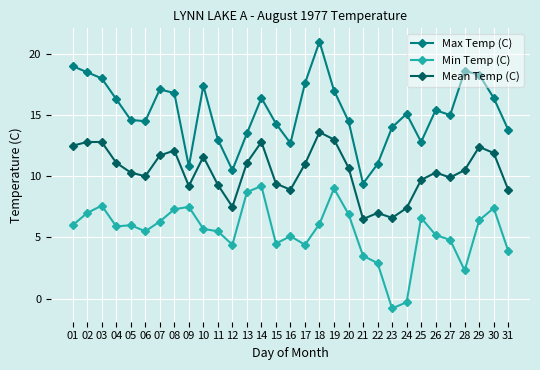

Reading left to right, extract all data points from this chart.

Max Temp (C): 19.0	18.5	18.0	16.3	14.6	14.5	17.1	16.8	10.8	17.4	13.0	10.5	13.5	16.4	14.3	12.7	17.6	21.0	17.0	14.5	9.4	11.0	14.0	15.1	12.8	15.4	15.0	18.6	18.3	16.4	13.8
Min Temp (C): 6.0	7.0	7.6	5.9	6.0	5.5	6.3	7.3	7.5	5.7	5.5	4.4	8.7	9.2	4.5	5.1	4.4	6.1	9.0	6.9	3.5	2.9	-0.8	-0.3	6.6	5.2	4.8	2.3	6.4	7.4	3.9
Mean Temp (C): 12.5	12.8	12.8	11.1	10.3	10.0	11.7	12.1	9.2	11.6	9.3	7.5	11.1	12.8	9.4	8.9	11.0	13.6	13.0	10.7	6.5	7.0	6.6	7.4	9.7	10.3	9.9	10.5	12.4	11.9	8.9